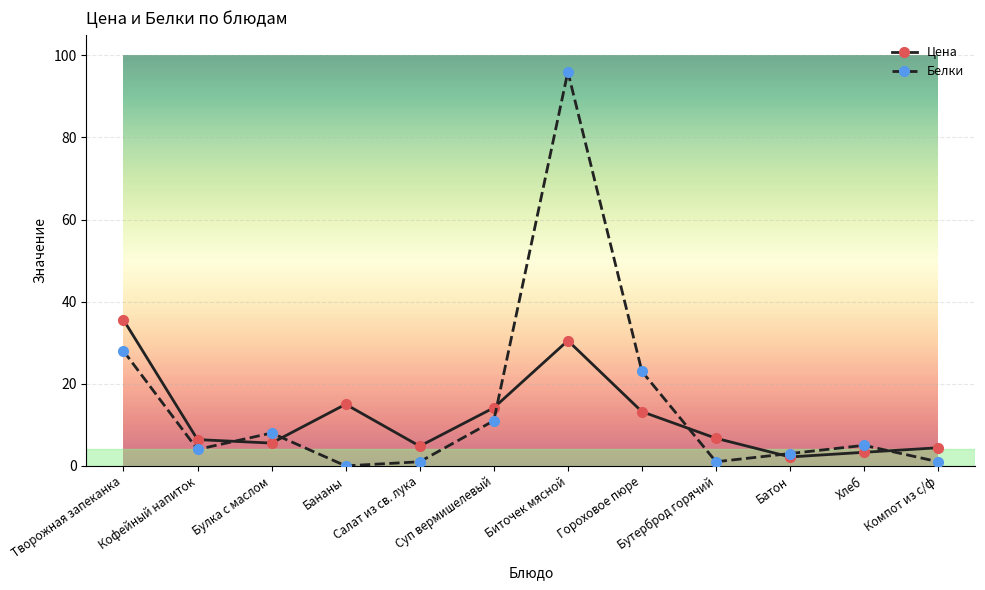

Which category has the highest value in the Цена series?

Творожная запеканка